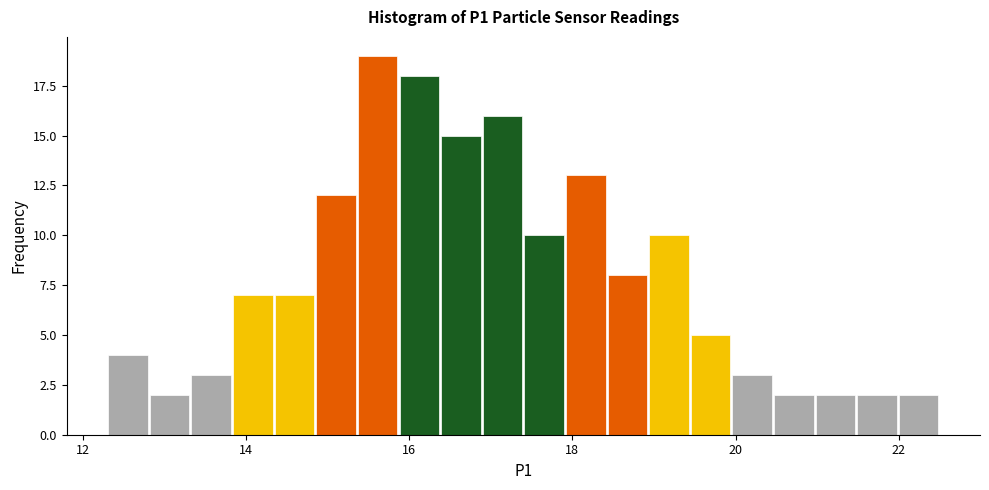

Read against the x-axis, roughly where is the centre of the tallest bar?

15.6